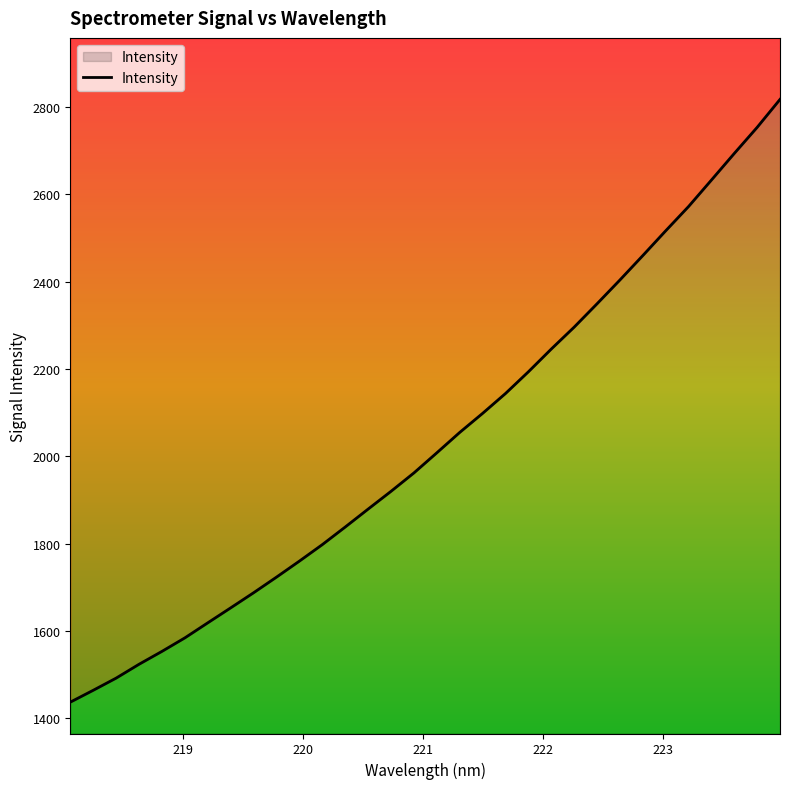

True or false: there are more than 2 points higher than both neighbors.

False